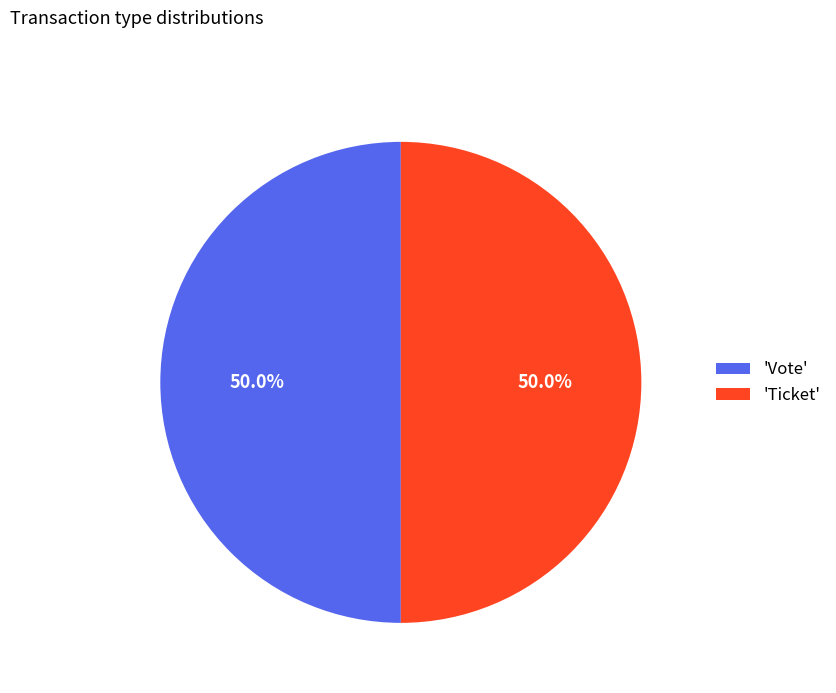

What percentage is NOT represented by 'Vote'?

50.0%